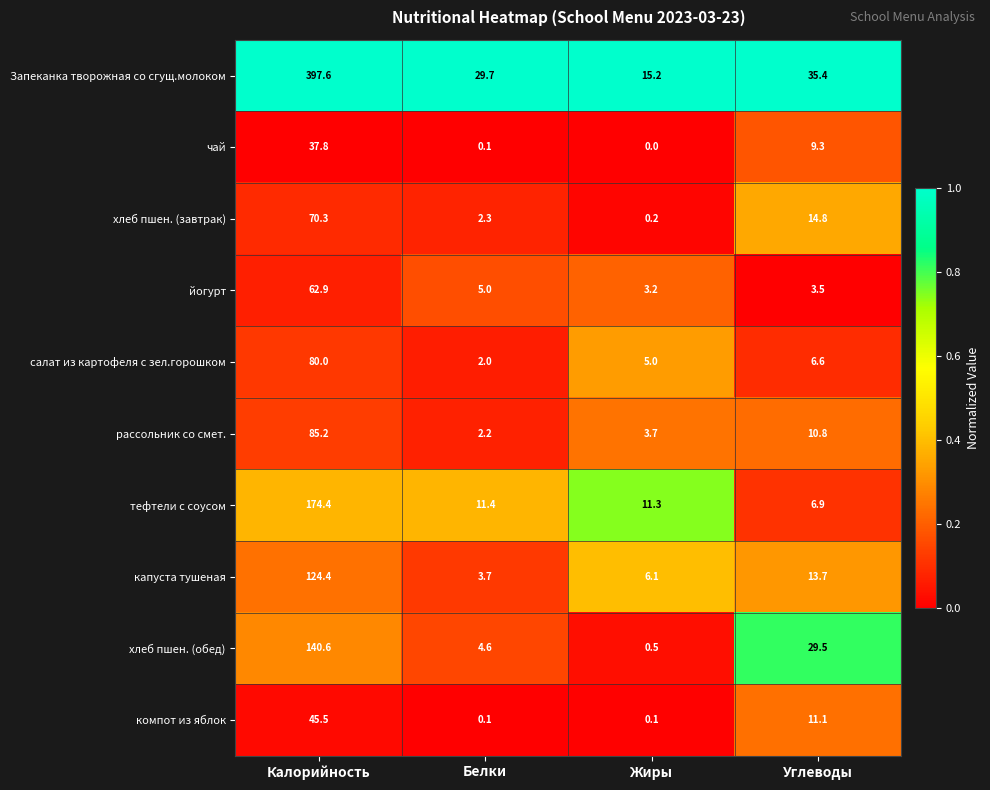

Which label corresponds to the smallest value in the chart?

Жиры